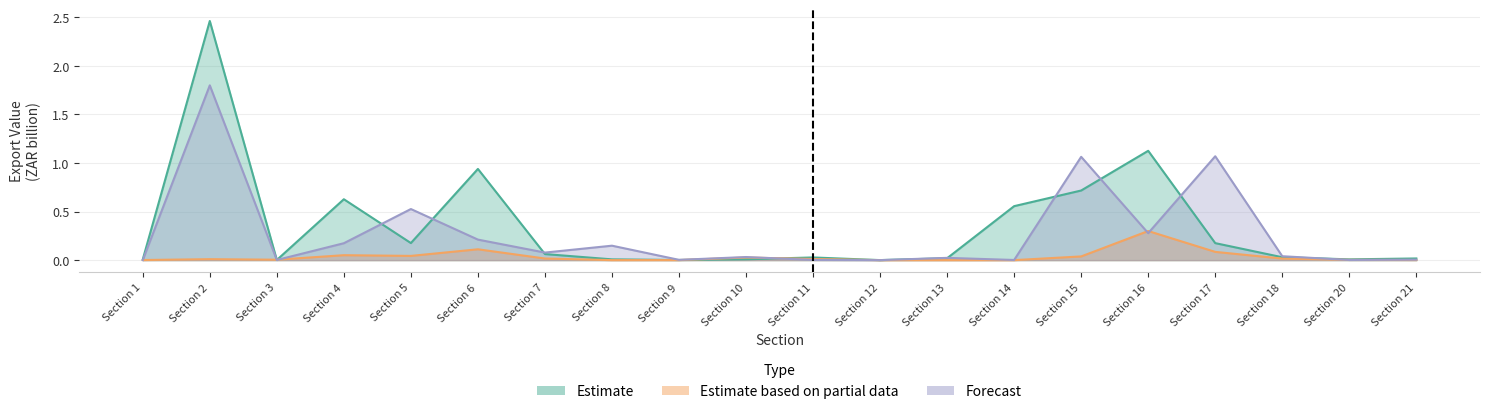

How many intersections are there between Mexico (Forecast) and Chile (Estimate partial)?

9